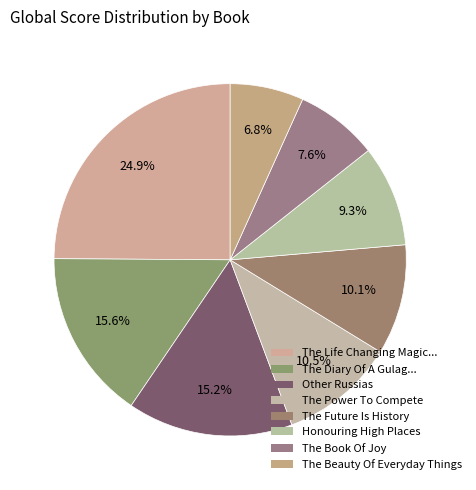

Which slice is the smallest?

The Beauty Of Everyday Things